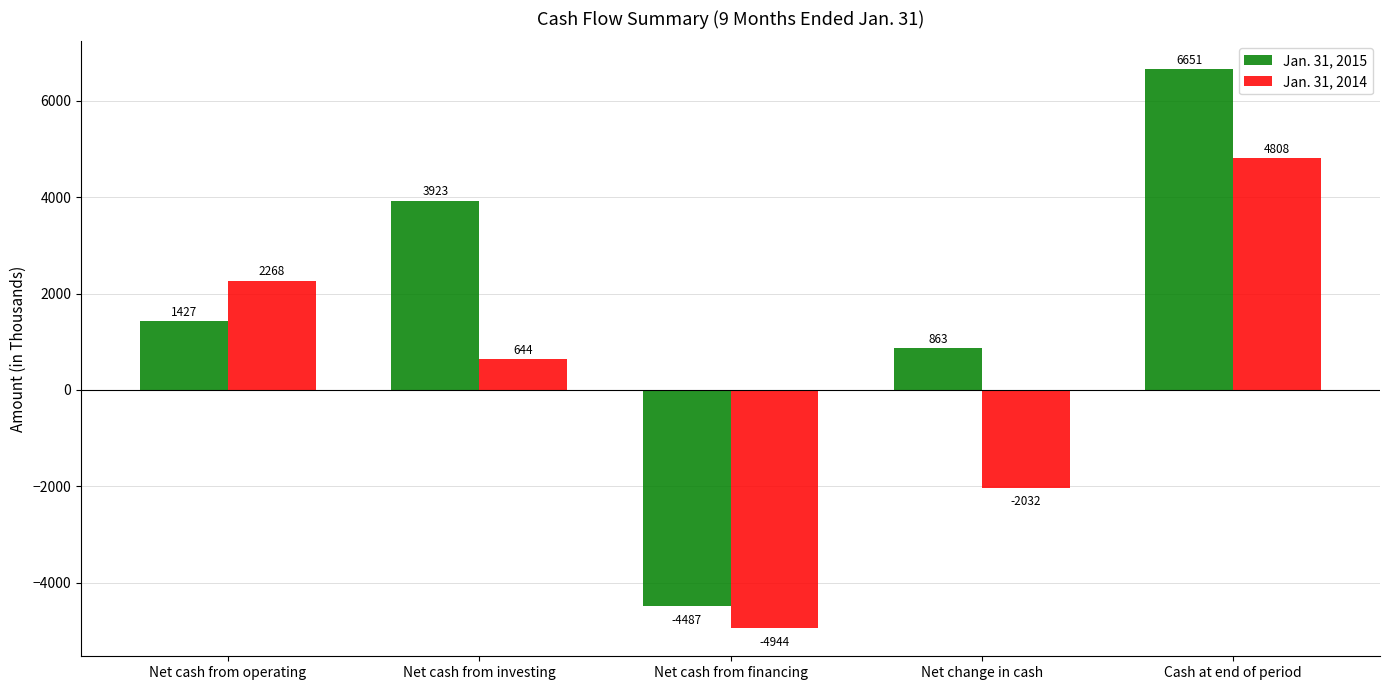

Reading right to left, transcribe all the data shown in this chart.

Jan. 31, 2015: Cash at end of period=6651	Net change in cash=863	Net cash from financing=-4487	Net cash from investing=3923	Net cash from operating=1427
Jan. 31, 2014: Cash at end of period=4808	Net change in cash=-2032	Net cash from financing=-4944	Net cash from investing=644	Net cash from operating=2268